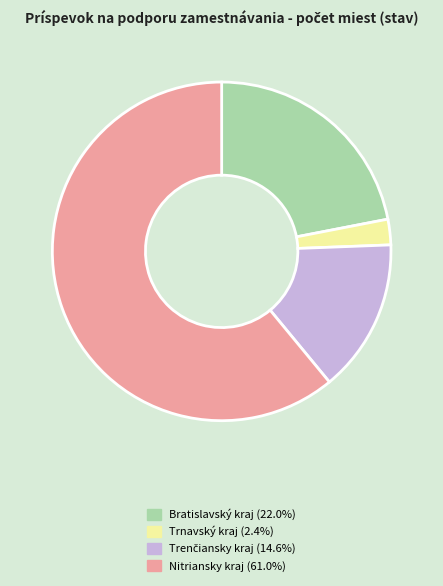

Is there a majority slice in this chart?

Yes